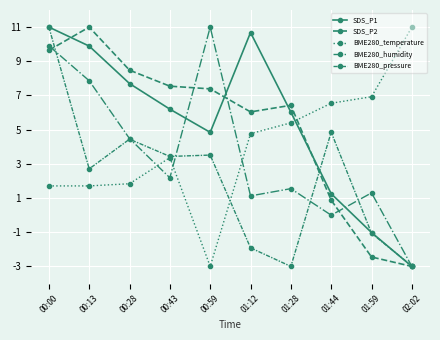

What is the difference between the maximum and second lowest values in the BME280_temperature series?

9.3